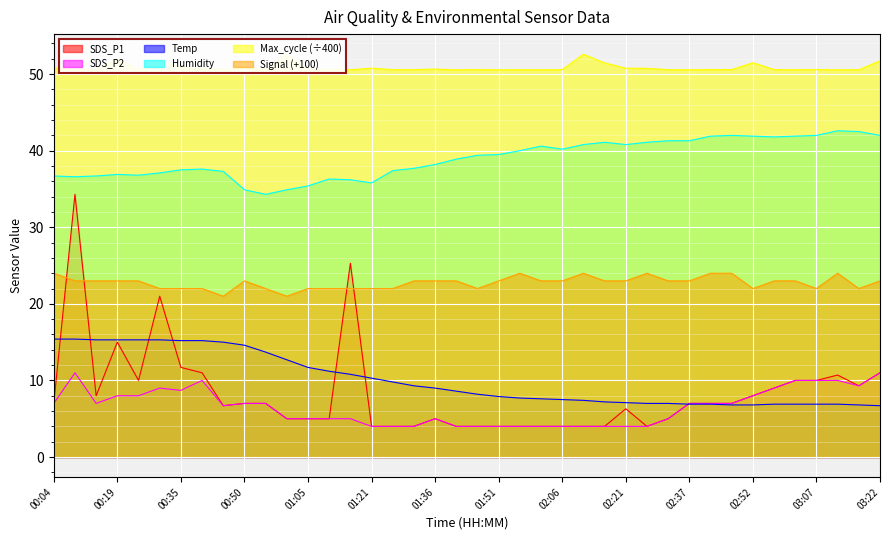

Reading right to left, list all the values displayed in this chart.

SDS_P1: 03:22=11.0	03:17=9.3	03:12=10.7	03:07=10.0	03:02=10.0	02:57=9.0	02:52=8.0	02:47=7.0	02:42=7.0	02:37=7.0	02:32=5.0	02:26=4.0	02:21=6.3	02:16=4.0	02:11=4.0	02:06=4.0	02:01=4.0	01:56=4.0	01:51=4.0	01:46=4.0	01:41=4.0	01:36=5.0	01:31=4.0	01:26=4.0	01:21=4.0	01:15=25.3	01:10=5.0	01:05=5.0	01:00=5.0	00:56=7.0	00:50=7.0	00:45=6.7	00:40=11.0	00:35=11.7	00:29=21.0	00:24=10.0	00:19=15.0	00:14=8.0	00:09=34.3	00:04=7.0
SDS_P2: 03:22=11.0	03:17=9.3	03:12=10.0	03:07=10.0	03:02=10.0	02:57=9.0	02:52=8.0	02:47=7.0	02:42=7.0	02:37=7.0	02:32=5.0	02:26=4.0	02:21=4.0	02:16=4.0	02:11=4.0	02:06=4.0	02:01=4.0	01:56=4.0	01:51=4.0	01:46=4.0	01:41=4.0	01:36=5.0	01:31=4.0	01:26=4.0	01:21=4.0	01:15=5.0	01:10=5.0	01:05=5.0	01:00=5.0	00:56=7.0	00:50=7.0	00:45=6.7	00:40=10.0	00:35=8.7	00:29=9.0	00:24=8.0	00:19=8.0	00:14=7.0	00:09=11.0	00:04=7.0
Temp: 03:22=6.7	03:17=6.8	03:12=6.9	03:07=6.9	03:02=6.9	02:57=6.9	02:52=6.8	02:47=6.8	02:42=6.9	02:37=6.9	02:32=7.0	02:26=7.0	02:21=7.1	02:16=7.2	02:11=7.4	02:06=7.5	02:01=7.6	01:56=7.7	01:51=7.9	01:46=8.2	01:41=8.6	01:36=9.0	01:31=9.3	01:26=9.8	01:21=10.3	01:15=10.8	01:10=11.2	01:05=11.7	01:00=12.7	00:56=13.7	00:50=14.6	00:45=15.0	00:40=15.2	00:35=15.2	00:29=15.3	00:24=15.3	00:19=15.3	00:14=15.3	00:09=15.4	00:04=15.4
Humidity: 03:22=42.0	03:17=42.5	03:12=42.6	03:07=42.0	03:02=41.9	02:57=41.8	02:52=41.9	02:47=42.0	02:42=41.9	02:37=41.3	02:32=41.3	02:26=41.1	02:21=40.8	02:16=41.1	02:11=40.8	02:06=40.2	02:01=40.6	01:56=40.0	01:51=39.5	01:46=39.4	01:41=38.9	01:36=38.2	01:31=37.7	01:26=37.4	01:21=35.8	01:15=36.2	01:10=36.3	01:05=35.4	01:00=34.9	00:56=34.3	00:50=34.9	00:45=37.3	00:40=37.6	00:35=37.5	00:29=37.1	00:24=36.8	00:19=36.9	00:14=36.7	00:09=36.6	00:04=36.7
Max_cycle: 03:22=51.7	03:17=50.6	03:12=50.6	03:07=50.6	03:02=50.6	02:57=50.6	02:52=51.5	02:47=50.6	02:42=50.6	02:37=50.6	02:32=50.6	02:26=50.8	02:21=50.8	02:16=51.5	02:11=52.6	02:06=50.6	02:01=50.6	01:56=50.6	01:51=50.6	01:46=50.6	01:41=50.6	01:36=50.7	01:31=50.6	01:26=50.6	01:21=50.8	01:15=50.6	01:10=50.6	01:05=50.6	01:00=52.6	00:56=50.6	00:50=50.8	00:45=50.6	00:40=50.8	00:35=50.8	00:29=51.8	00:24=50.6	00:19=51.9	00:14=50.6	00:09=50.6	00:04=50.8
Signal: 03:22=23.0	03:17=22.0	03:12=24.0	03:07=22.0	03:02=23.0	02:57=23.0	02:52=22.0	02:47=24.0	02:42=24.0	02:37=23.0	02:32=23.0	02:26=24.0	02:21=23.0	02:16=23.0	02:11=24.0	02:06=23.0	02:01=23.0	01:56=24.0	01:51=23.0	01:46=22.0	01:41=23.0	01:36=23.0	01:31=23.0	01:26=22.0	01:21=22.0	01:15=22.0	01:10=22.0	01:05=22.0	01:00=21.0	00:56=22.0	00:50=23.0	00:45=21.0	00:40=22.0	00:35=22.0	00:29=22.0	00:24=23.0	00:19=23.0	00:14=23.0	00:09=23.0	00:04=24.0